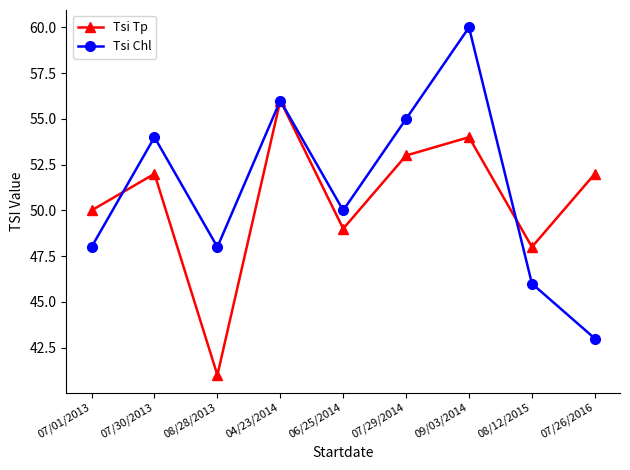

What is the difference between the maximum and minimum values in the Tsi Tp series?

15